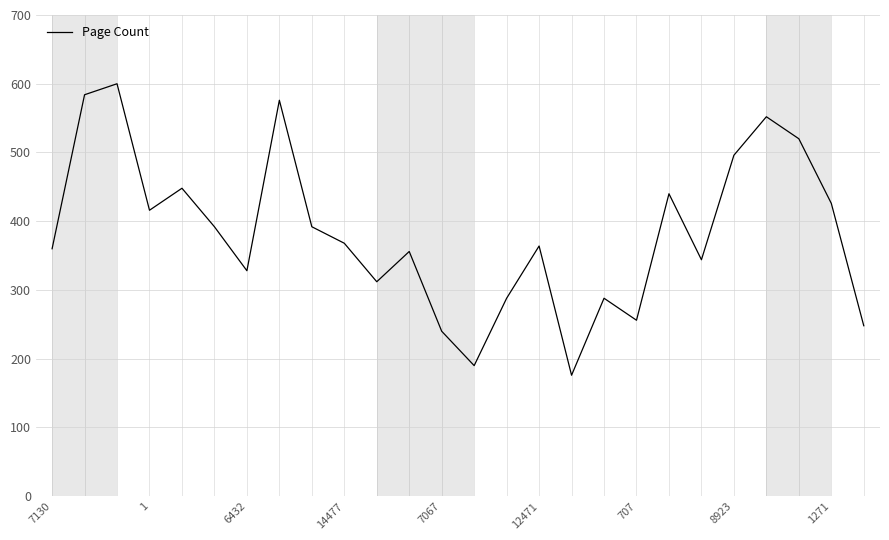

True or false: there are more than 1 points higher than both neighbors.

True